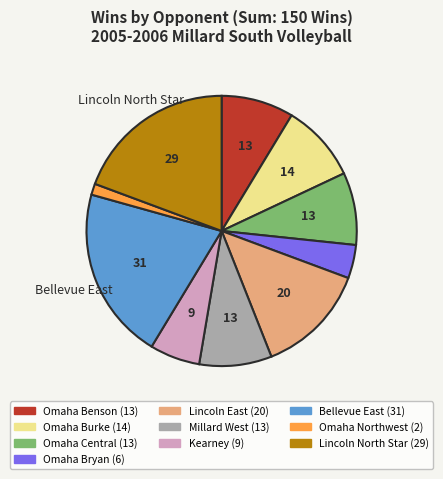

What is the largest slice in the pie chart?

Bellevue East